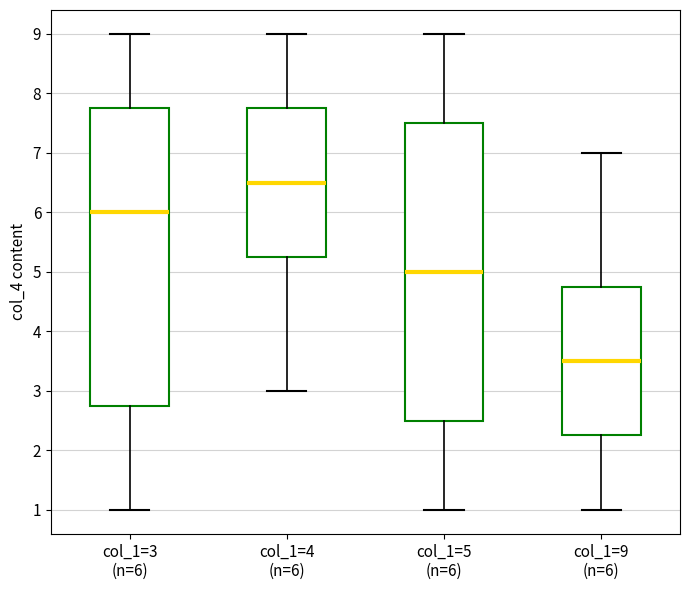

Reading left to right, read every box against the y-axis: the position of its median line, the range the box covers, and the ends of its whiskers. The values are not printed on the chart, so give them approximately, as read against the axis.

col_1=3 (n=6): median 6.0, box 2.8 to 7.8, whiskers 1.0 to 9.0
col_1=4 (n=6): median 6.5, box 5.3 to 7.8, whiskers 3.0 to 9.0
col_1=5 (n=6): median 5.0, box 2.5 to 7.5, whiskers 1.0 to 9.0
col_1=9 (n=6): median 3.5, box 2.3 to 4.8, whiskers 1.0 to 7.0